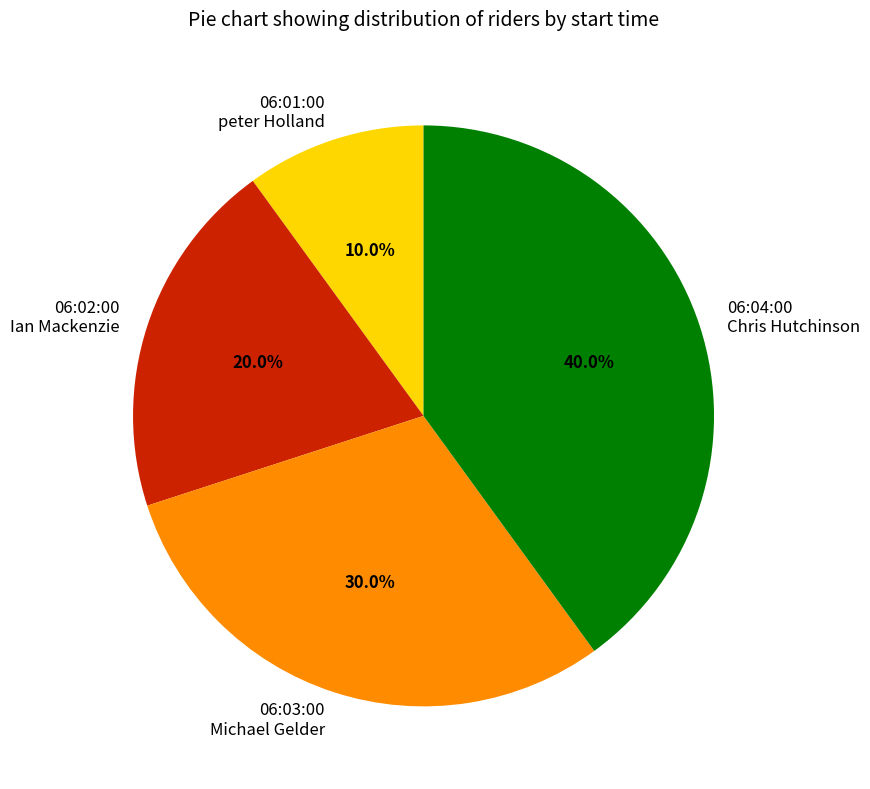

Which has a higher value, 06:03:00 Michael Gelder or 06:02:00 Ian Mackenzie?

06:03:00 Michael Gelder